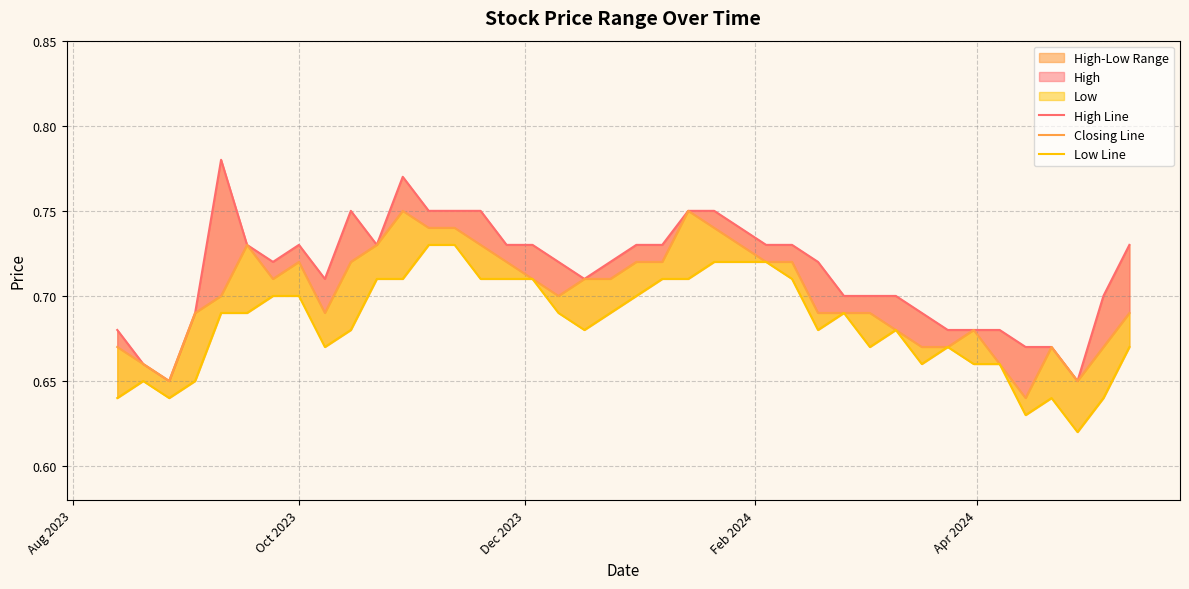

How many data points does each series have?

40